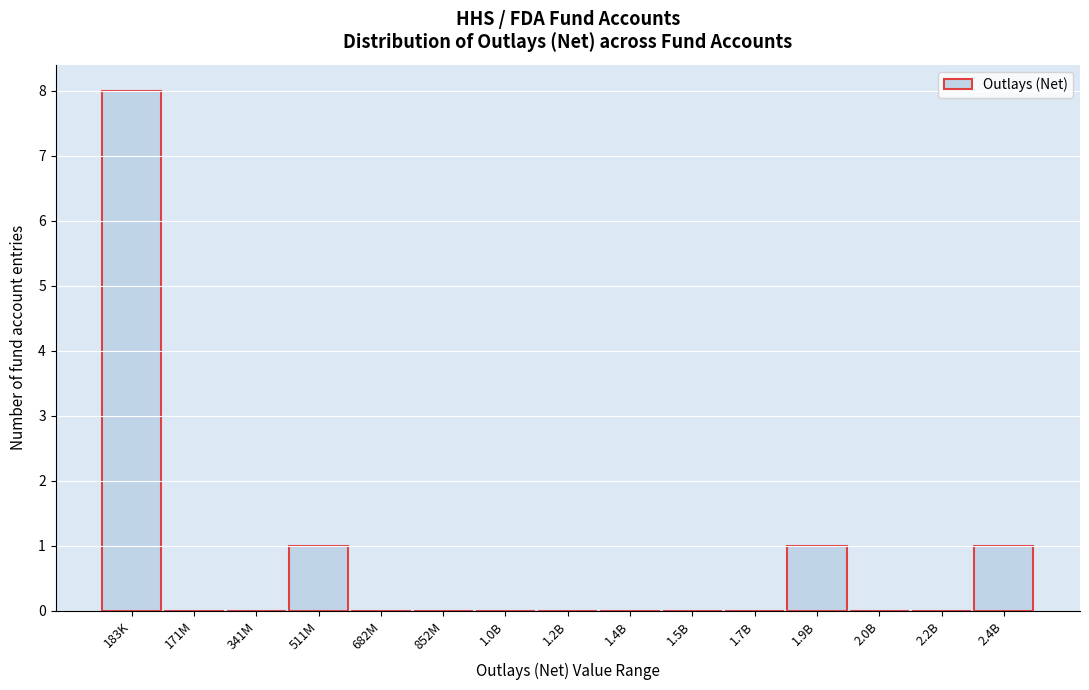

Reading left to right, list all the values displayed in this chart.

183K=8	171M=0	341M=0	511M=1	682M=0	852M=0	1.0B=0	1.2B=0	1.4B=0	1.5B=0	1.7B=0	1.9B=1	2.0B=0	2.2B=0	2.4B=1